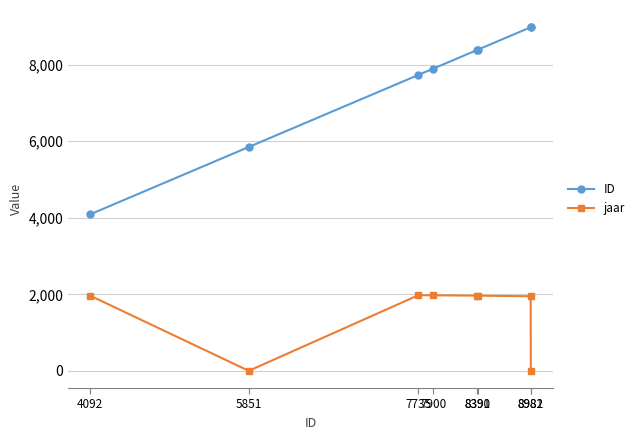

True or false: ID and jaar cross at least once.

False